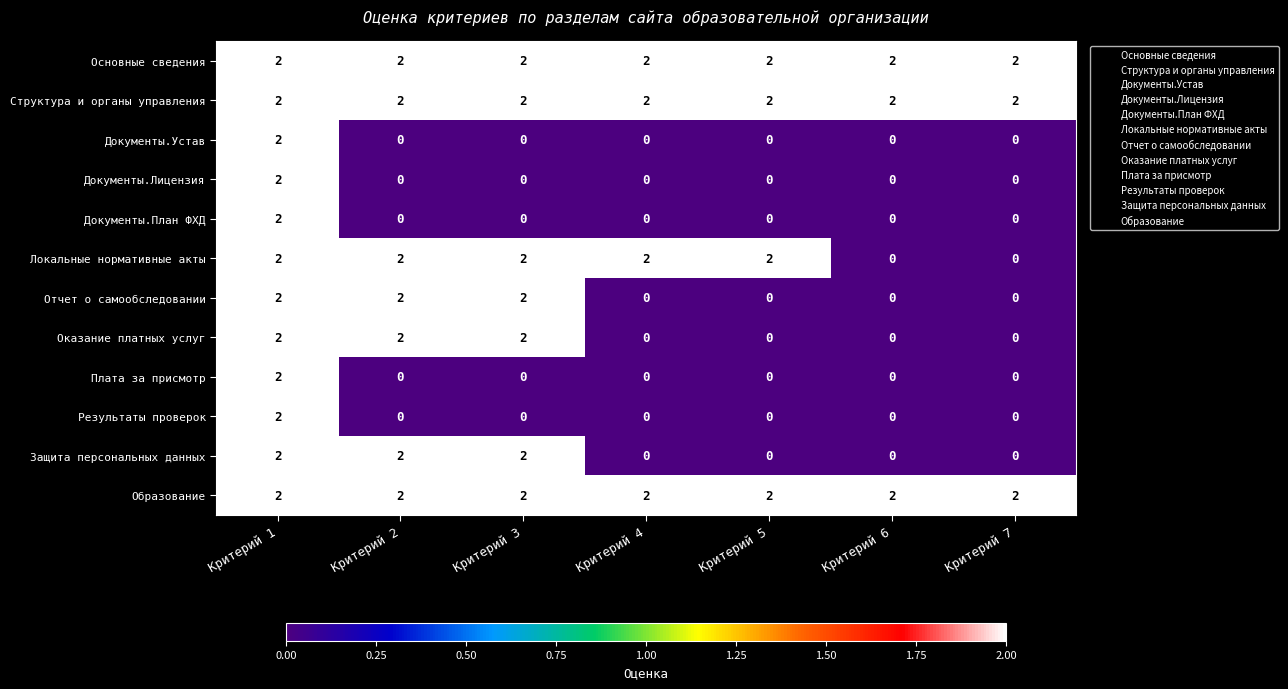

Is it true that Документы.Устав equals 2 at Критерий 1?

True